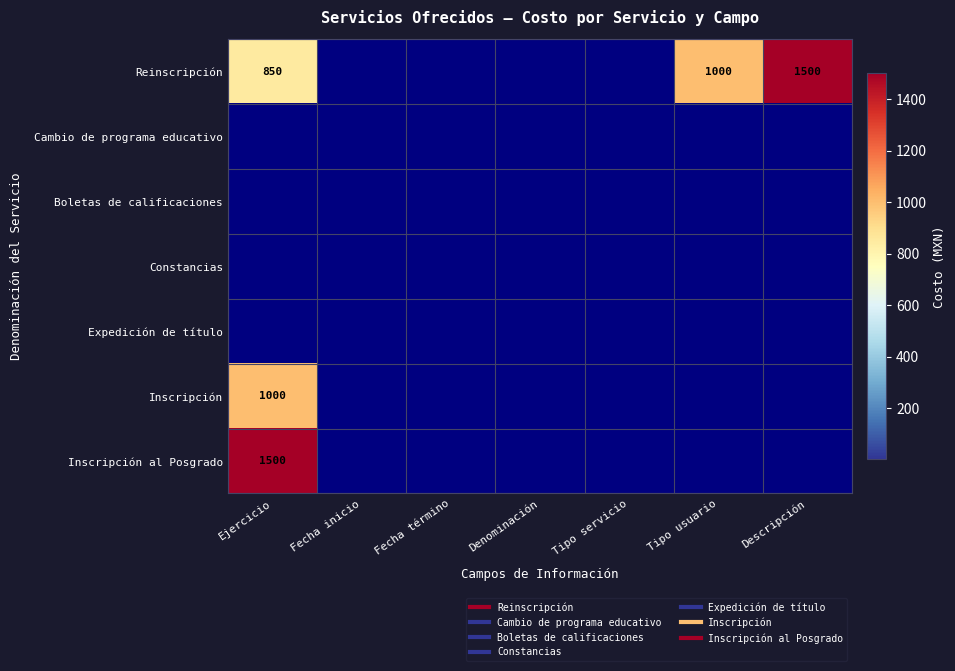

Is the value of Cambio de programa educativo at Fecha inicio greater than the value of Inscripción at Fecha inicio?

No